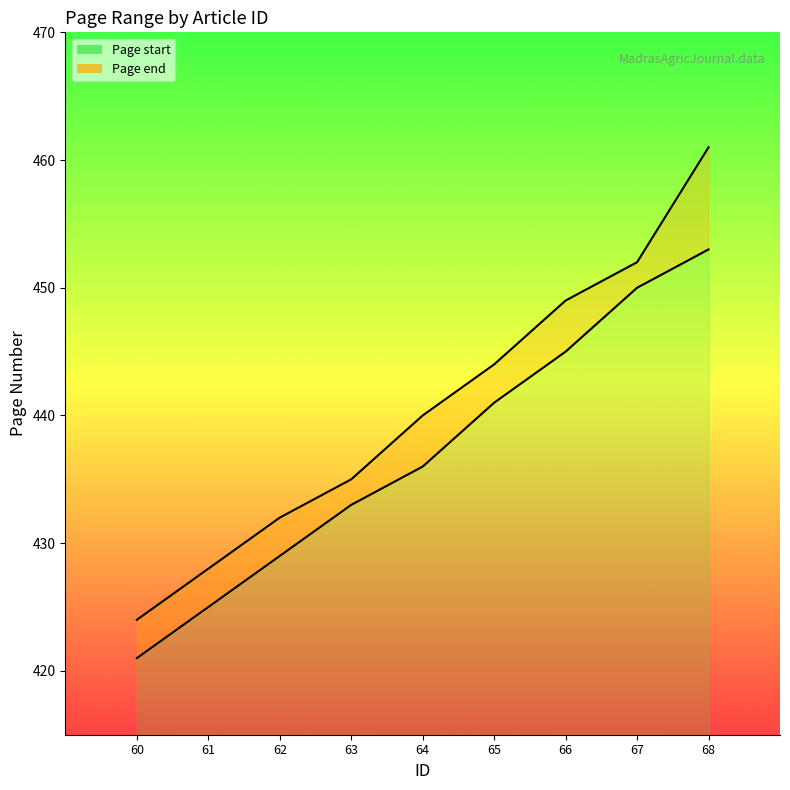

What is the minimum value shown in the chart?

421